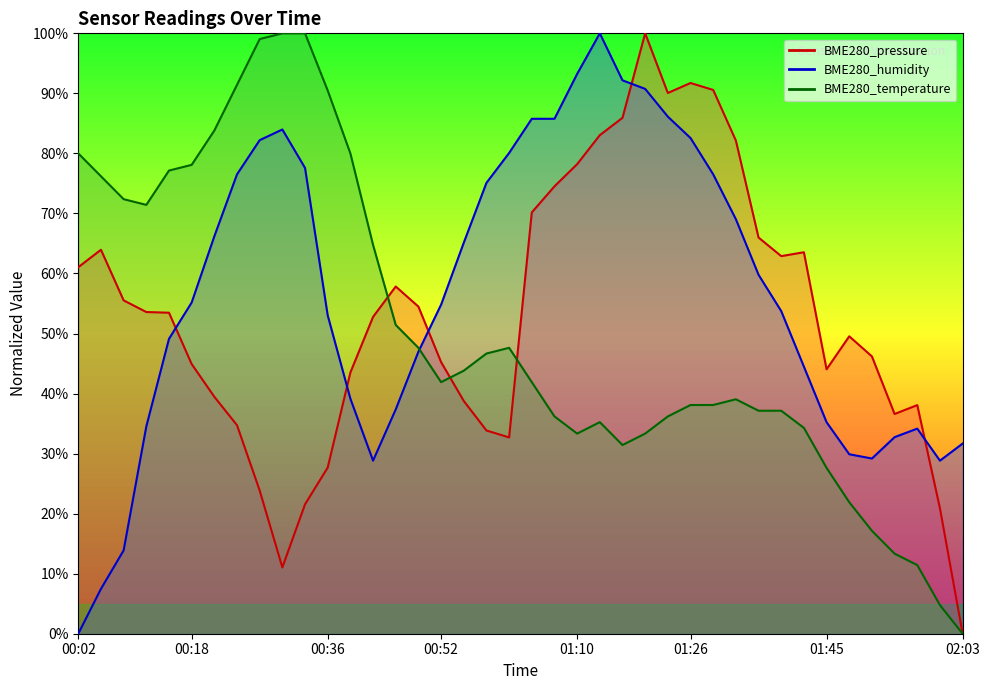

Where does the BME280_pressure series first go above 53?

00:02